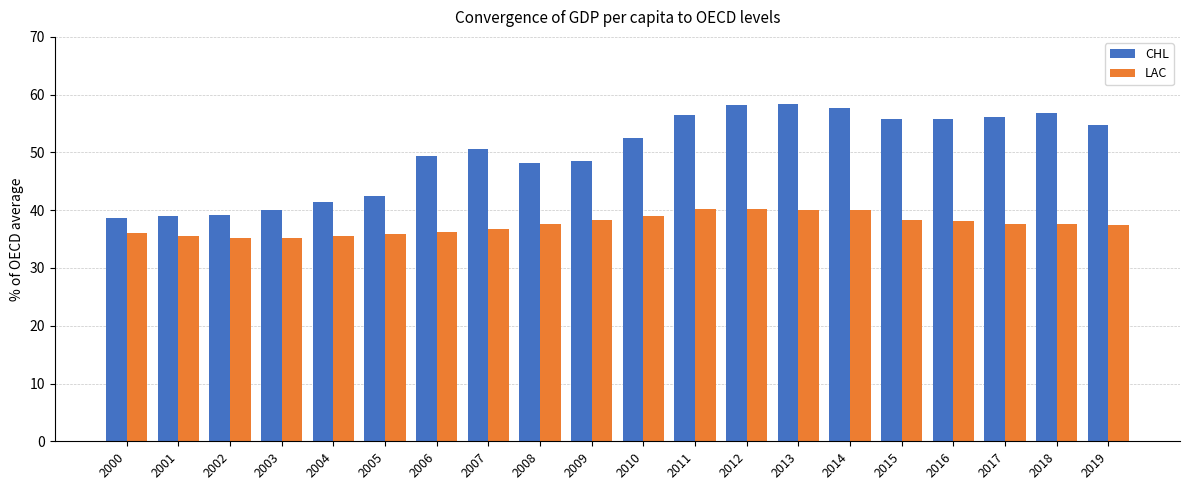

List the series in order of their peak value, lowest first.

LAC, CHL